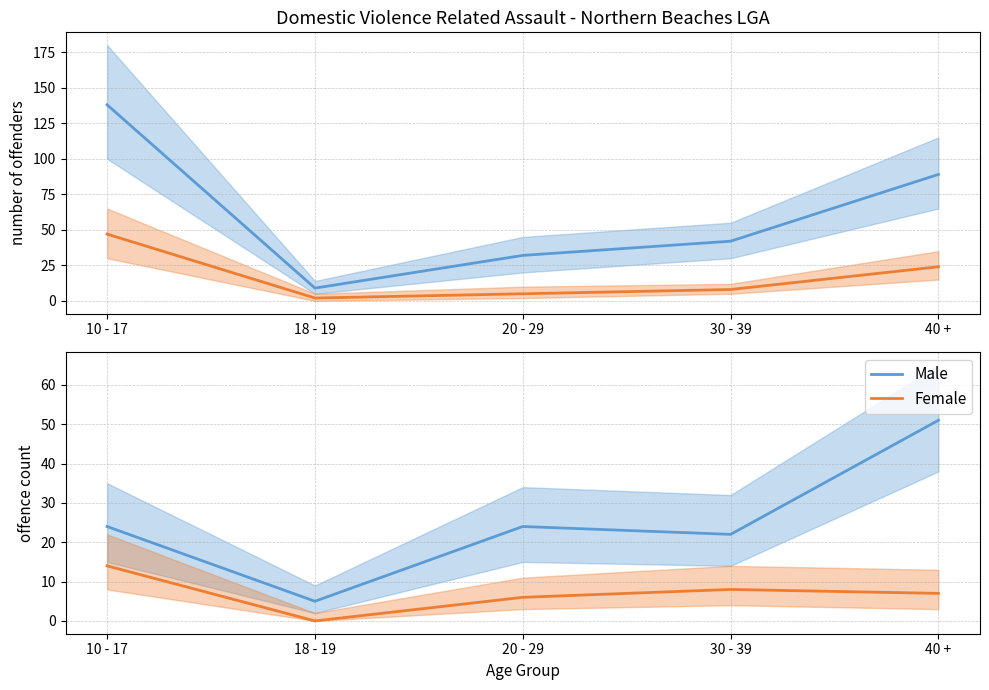

Between 40 + and 10 - 17, which is larger?

40 +